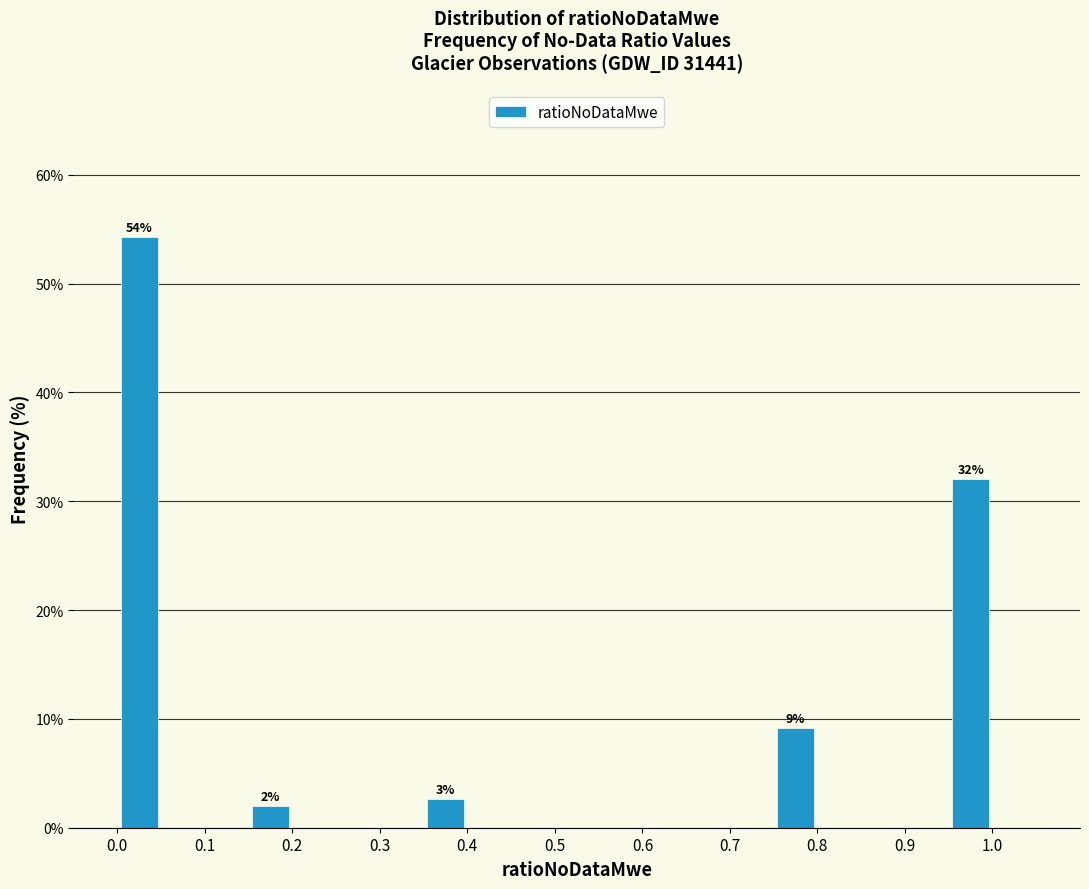

Which range on the x-axis has the tallest bar?

0.00 to 0.05